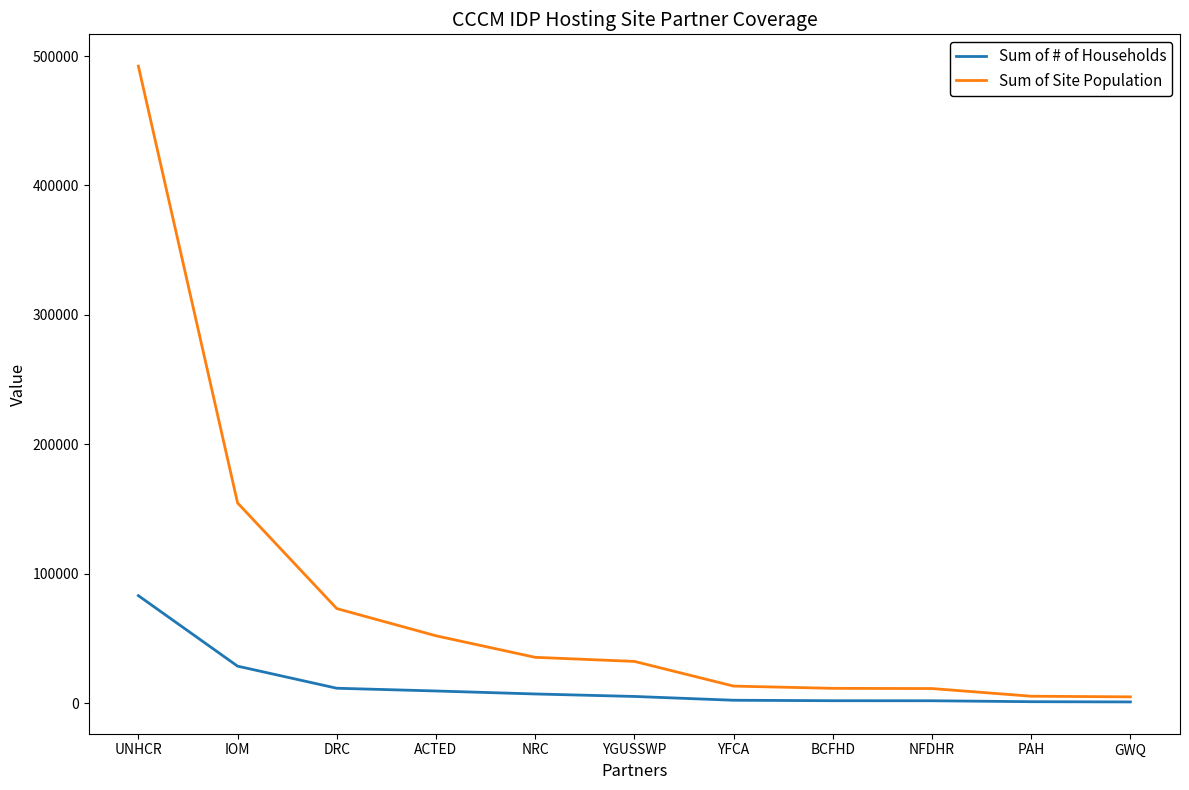

Between DRC and YFCA, which series saw the biggest shift?

Sum of Site Population